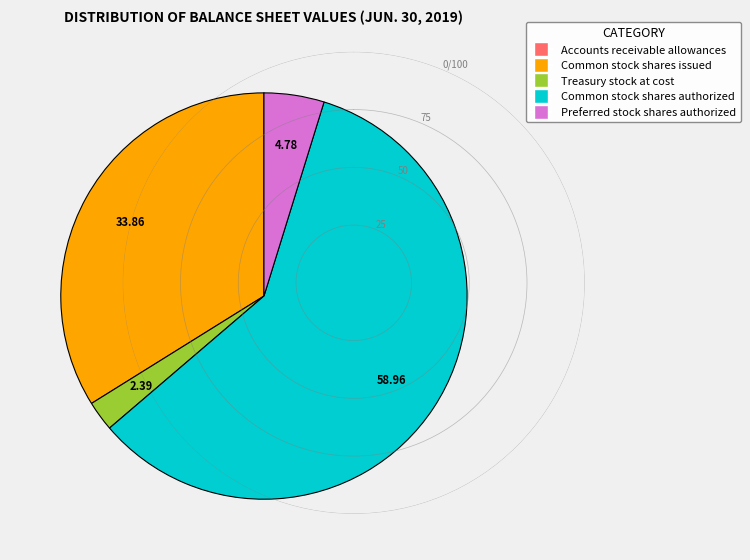

Combined, do Preferred stock shares authorized and Common stock shares issued account for over 50%?

No